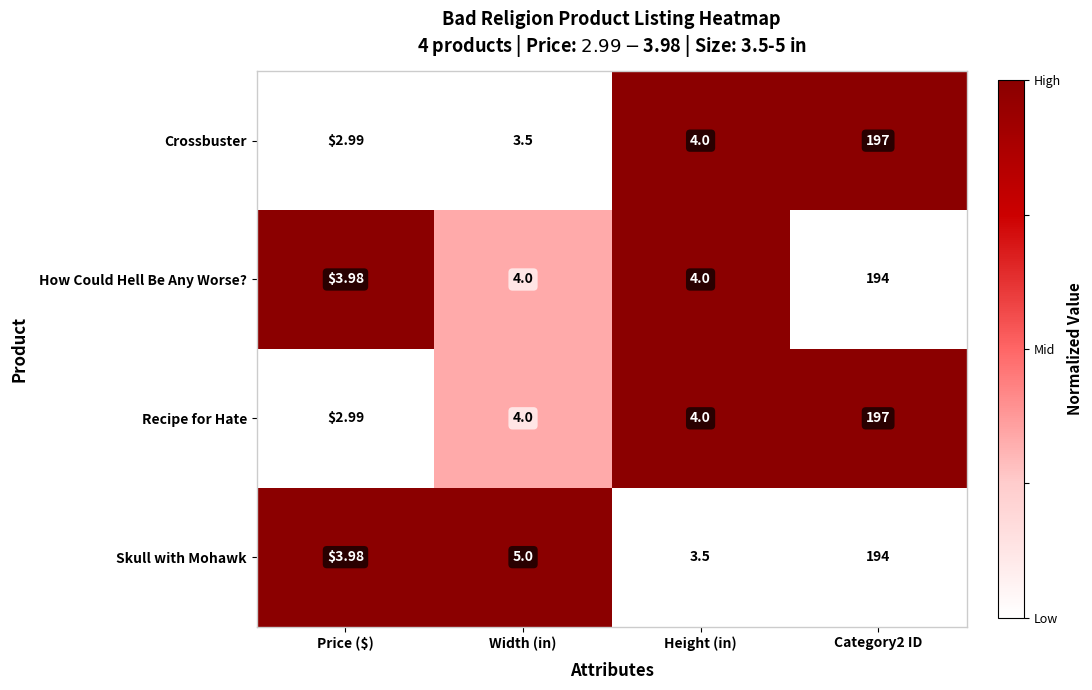

Between Price ($) and Width (in), which series saw the biggest shift?

Skull with Mohawk